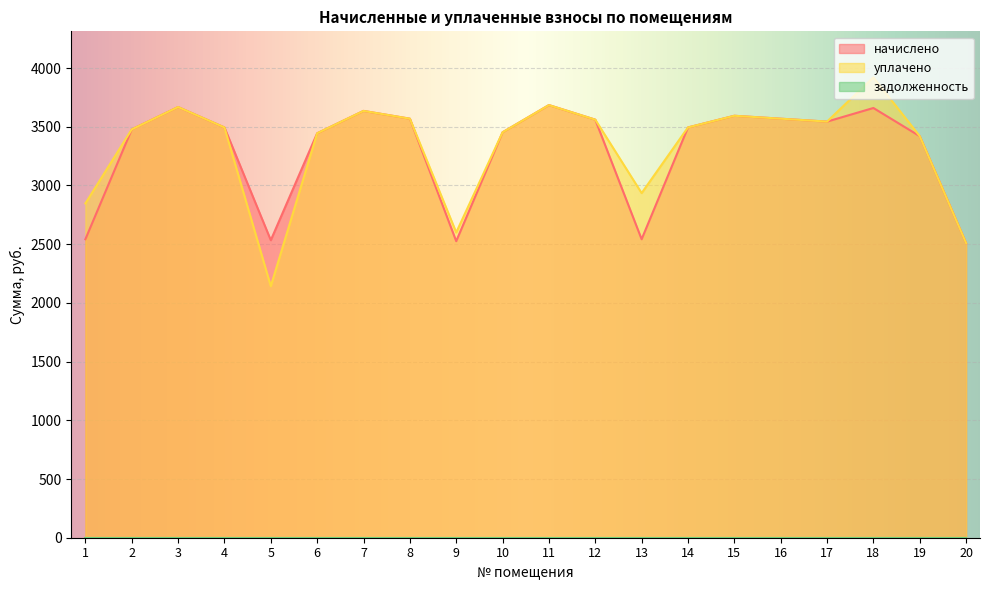

The value of уплачено at 11 is 2552.7. True or false?

False